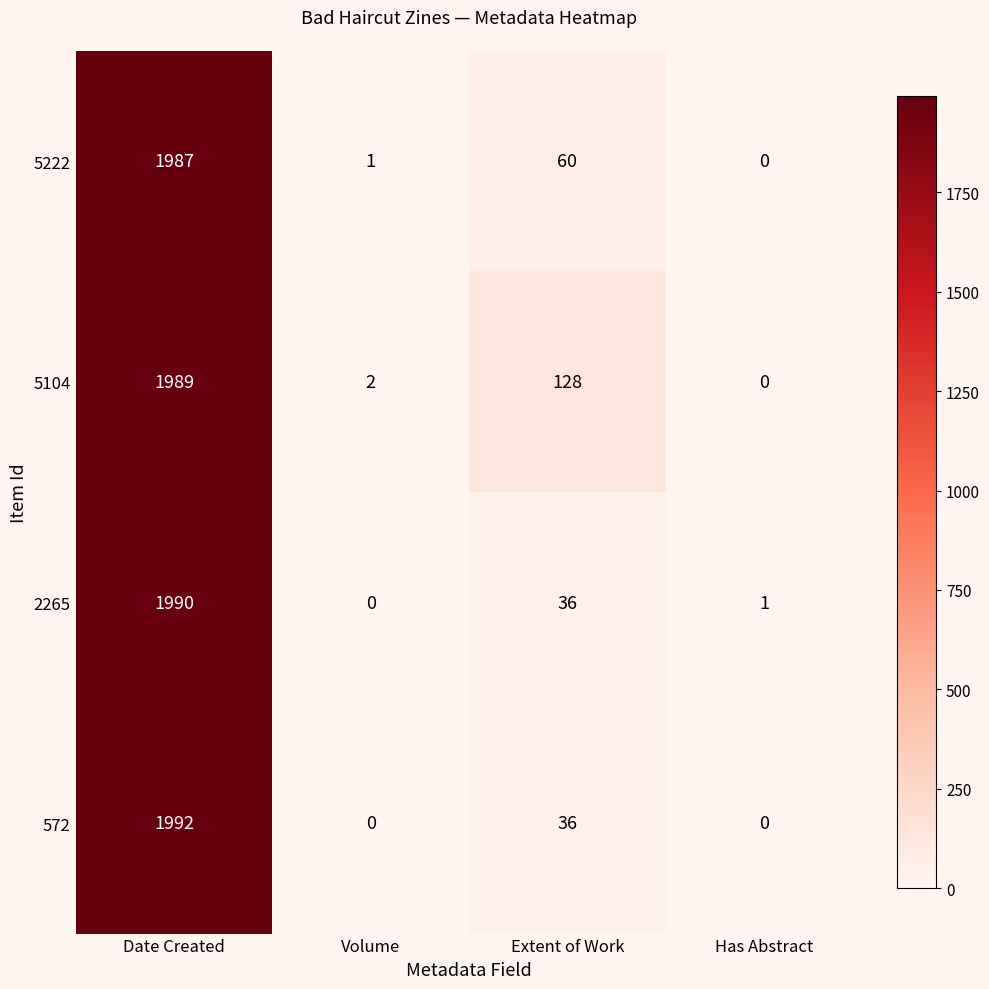

How many values in the 2265 series are below 36?

2